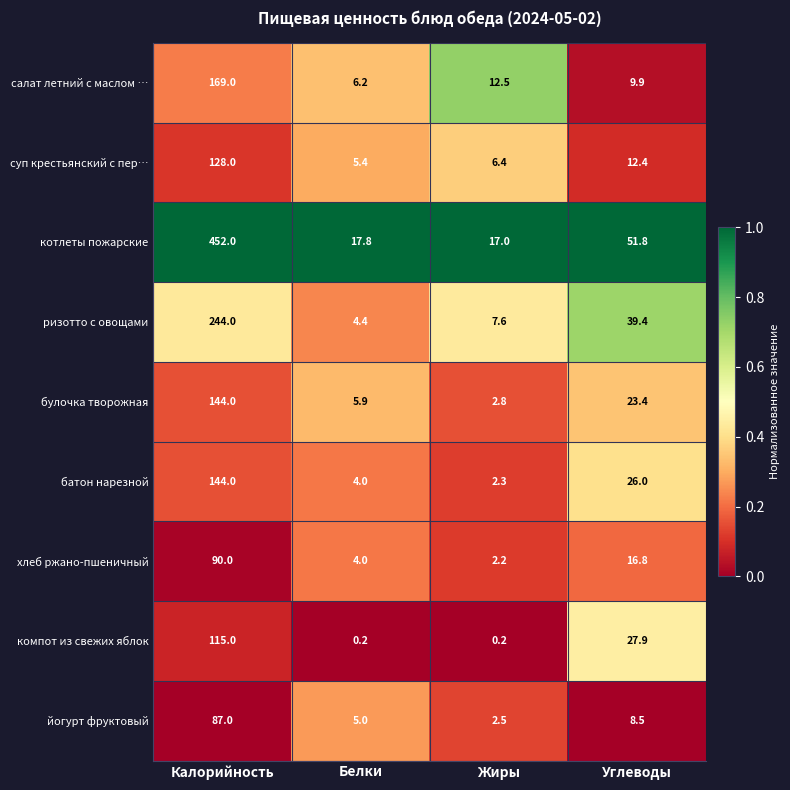

What is the difference between the котлеты пожарские values at Калорийность and Жиры?

435.0